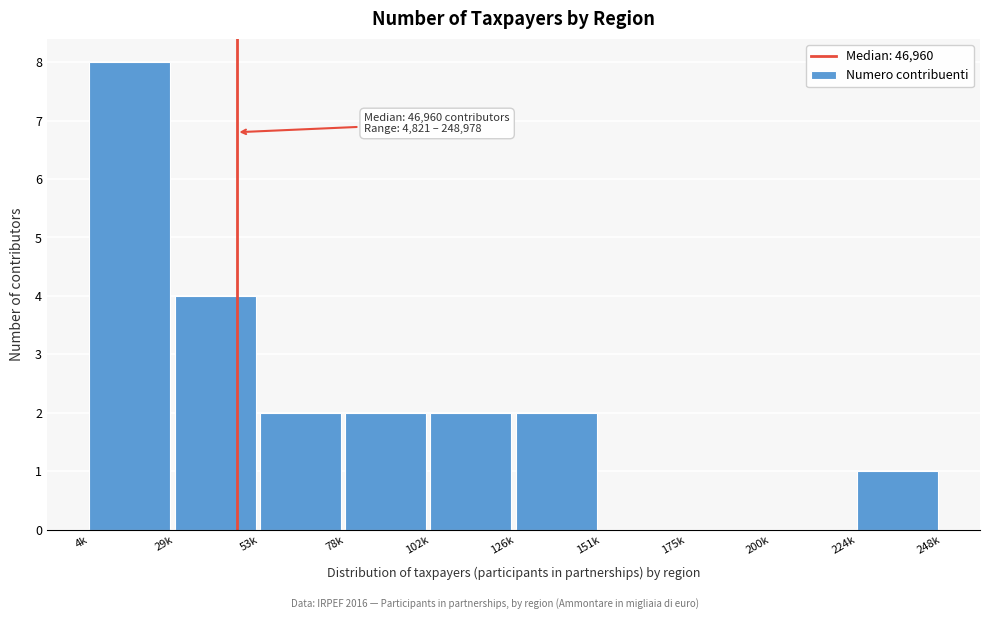

Reading left to right, extract all data points from this chart.

4k=8	29k=4	53k=2	78k=2	102k=2	126k=2	151k=0	175k=0	200k=0	224k=1